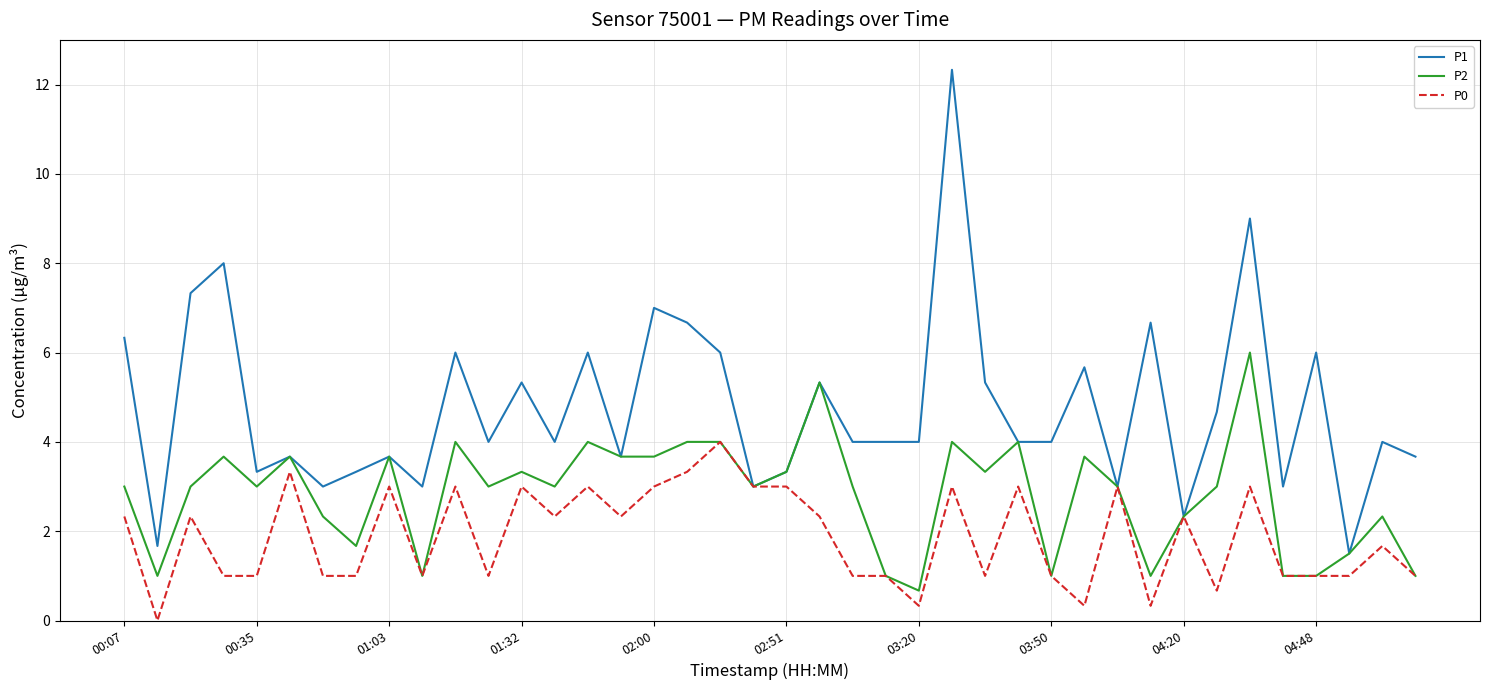

Rank the series by their maximum value, from lowest to highest.

P0, P2, P1